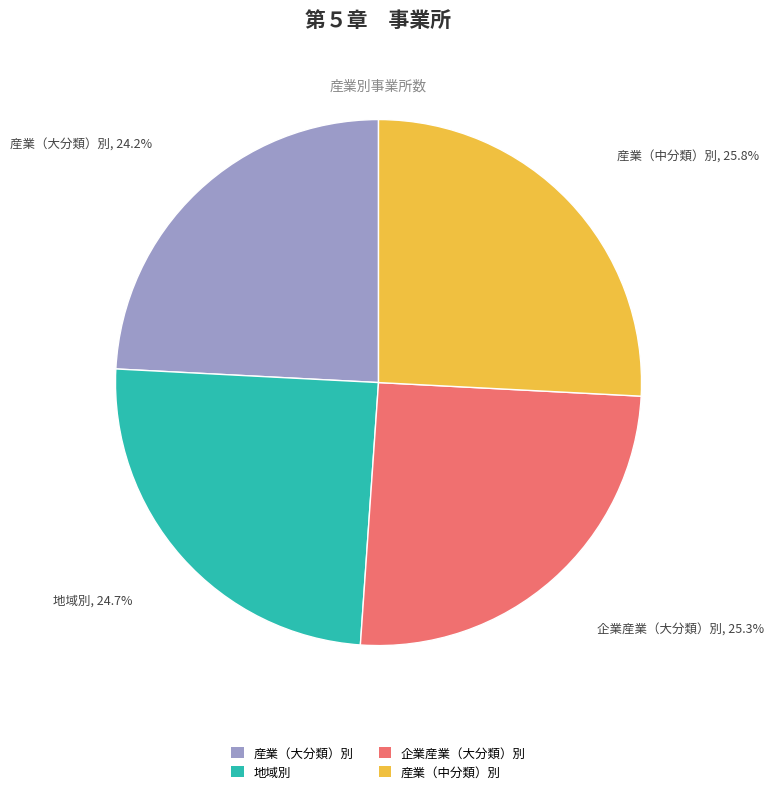

Approximately how many times larger is the value at 産業（大分類）別 compared to 地域別?

1.0